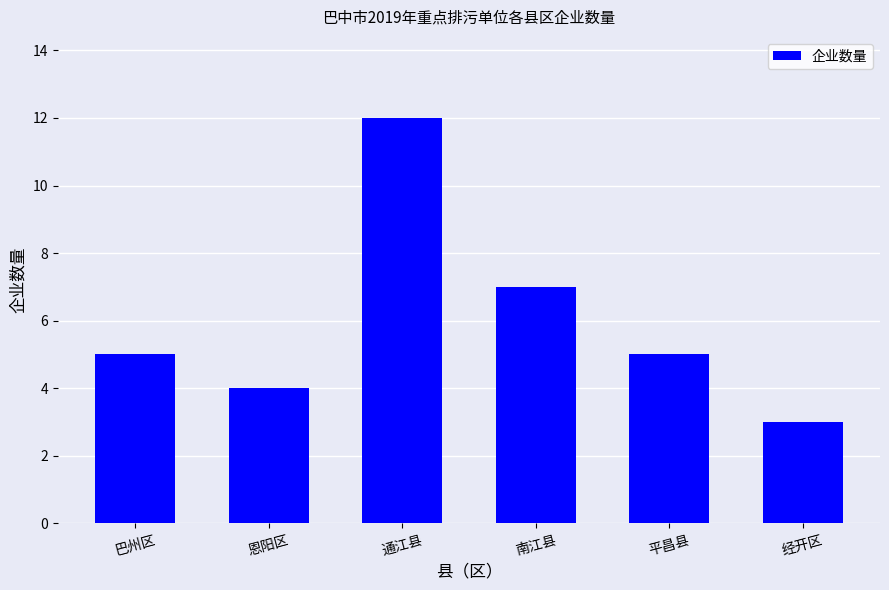

How many values are between 4 and 7?

4